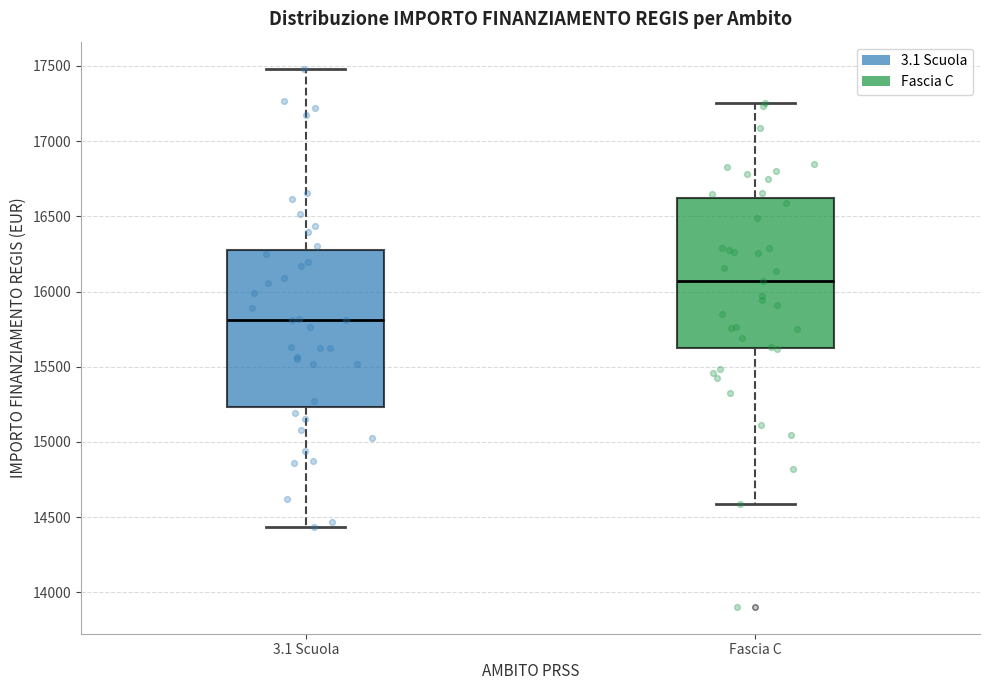

Reading left to right, read every box against the y-axis: the position of its median line, the range the box covers, and the ends of its whiskers. The values are not printed on the chart, so give them approximately, as read against the axis.

3.1 Scuola: median 15800, box 15250 to 16300, whiskers 14450 to 17500
Fascia C: median 16050, box 15600 to 16600, whiskers 14600 to 17250